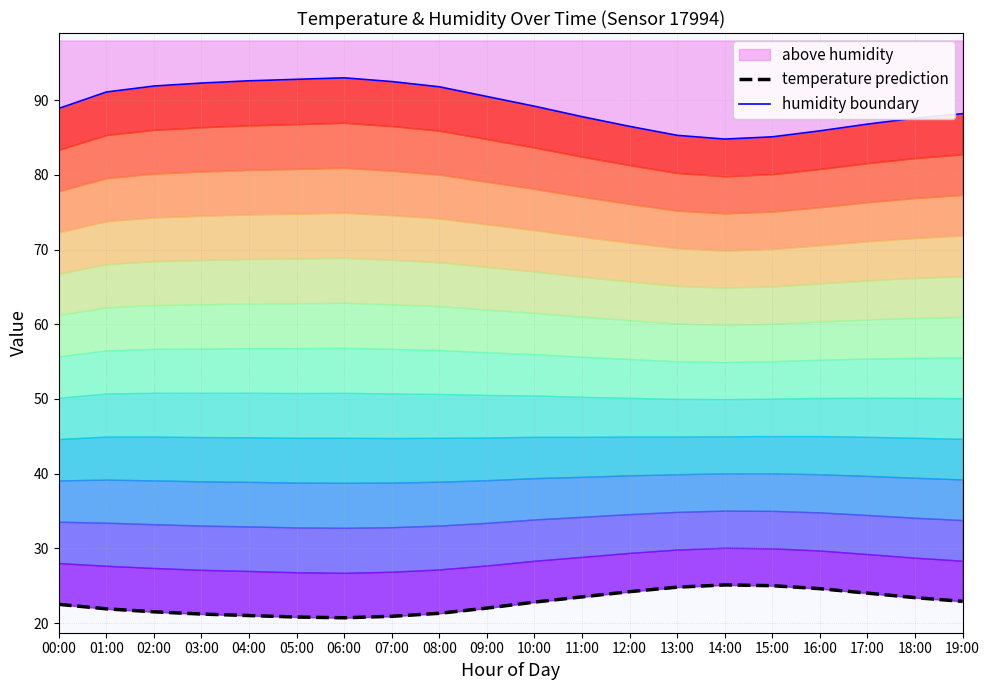

At which label does humidity boundary first exceed 89?

01:00